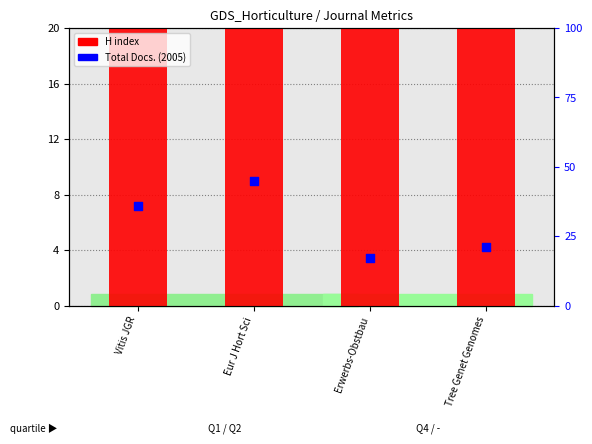

What are all the series names shown in the legend?

H index, Total Docs. (2005)